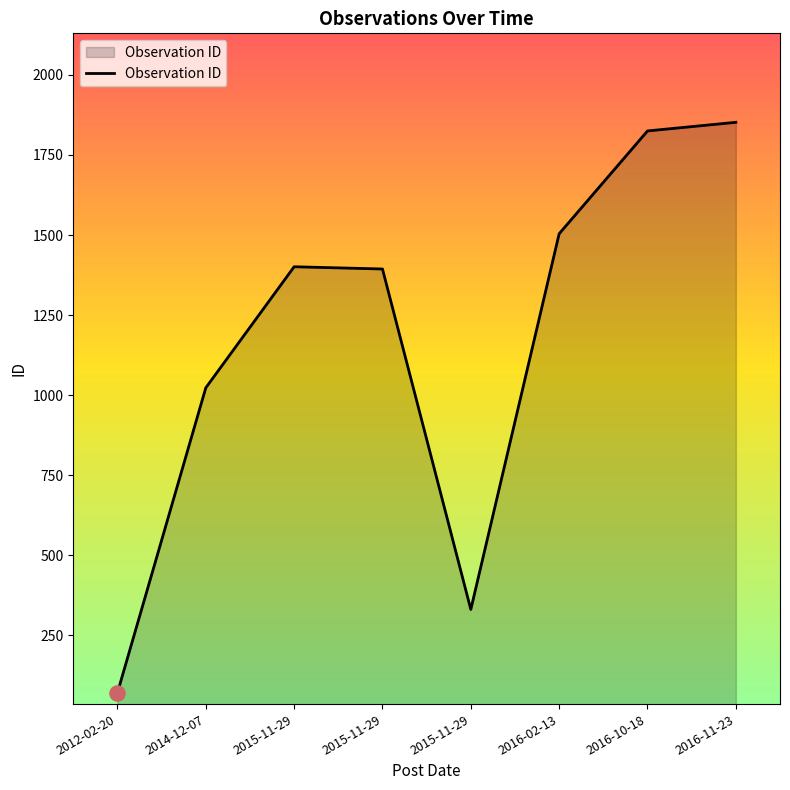

What is the change in value from 2014-12-07 to 2015-11-29?

+378